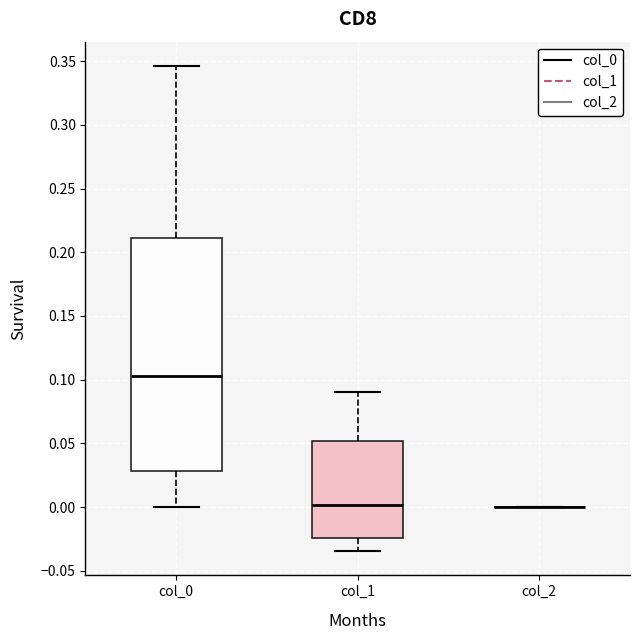

Reading left to right, read every box against the y-axis: the position of its median line, the range the box covers, and the ends of its whiskers. The values are not printed on the chart, so give them approximately, as read against the axis.

col_0: median 0.105, box 0.030 to 0.210, whiskers 0.000 to 0.345
col_1: median 0.000, box -0.025 to 0.050, whiskers -0.035 to 0.090
col_2: box collapsed to a line at 0.000, whiskers 0.000 to 0.000